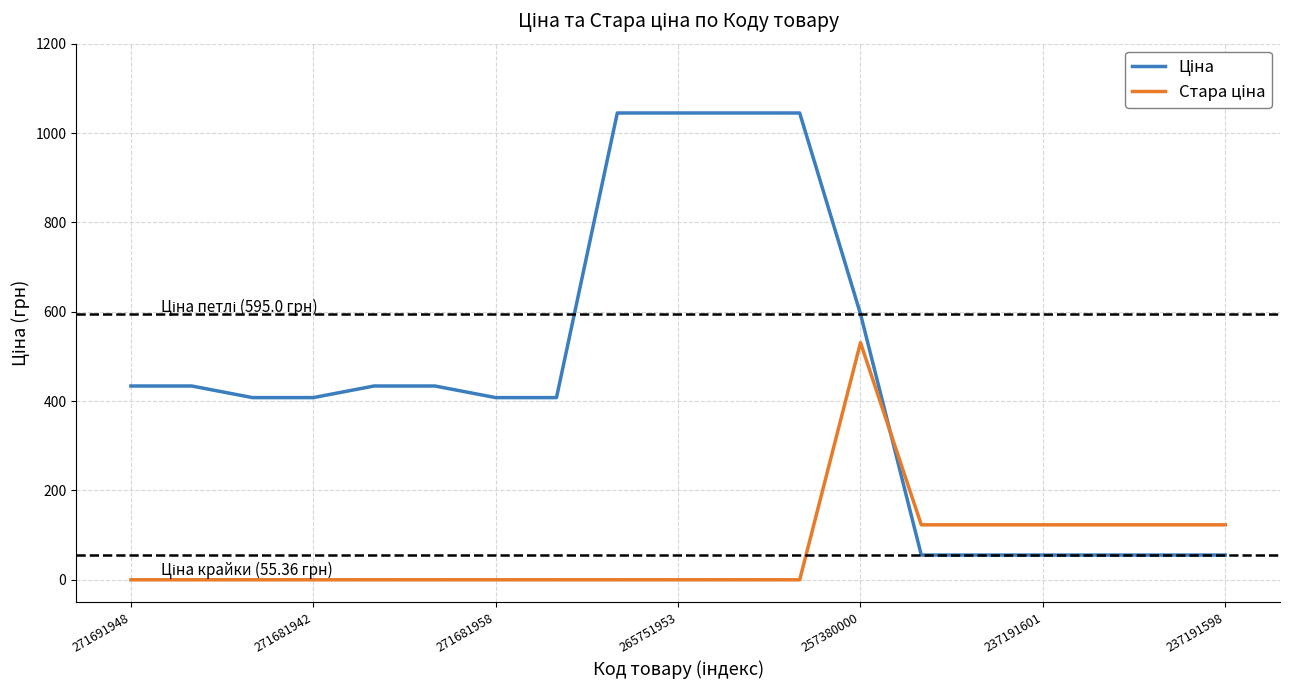

What is the greatest value displayed?

1044.8